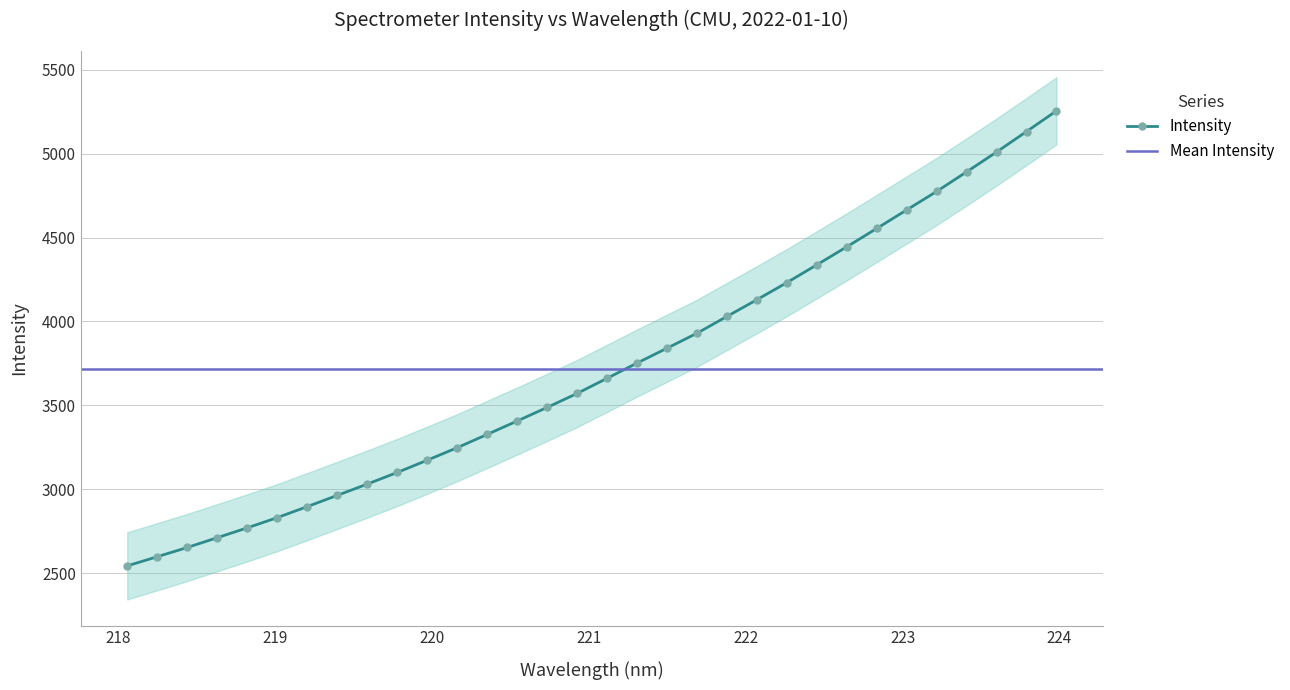

What is the sum of the values at 218.8244 and 222.0721?

6901.0